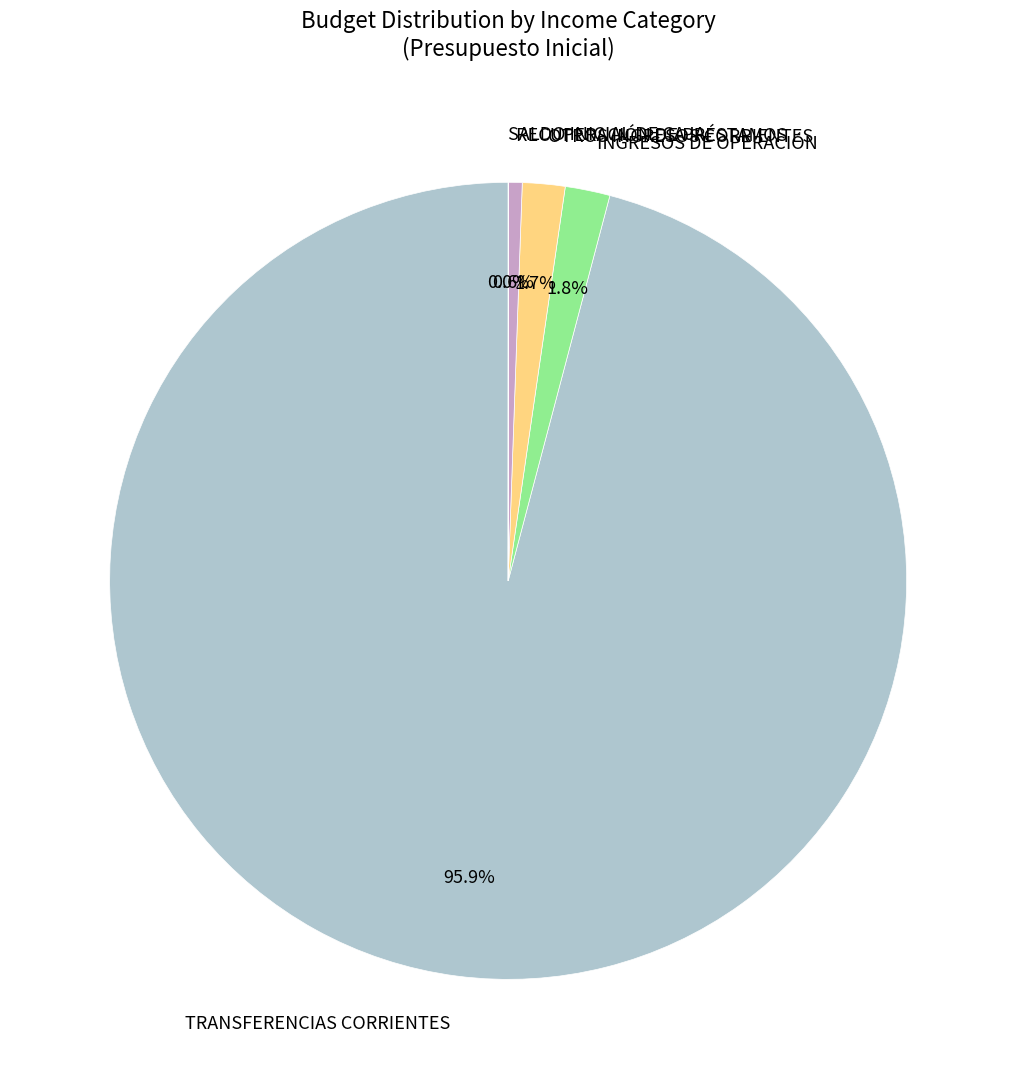

To the nearest percent, what is the difference between the largest and smallest slice percentages?

96%